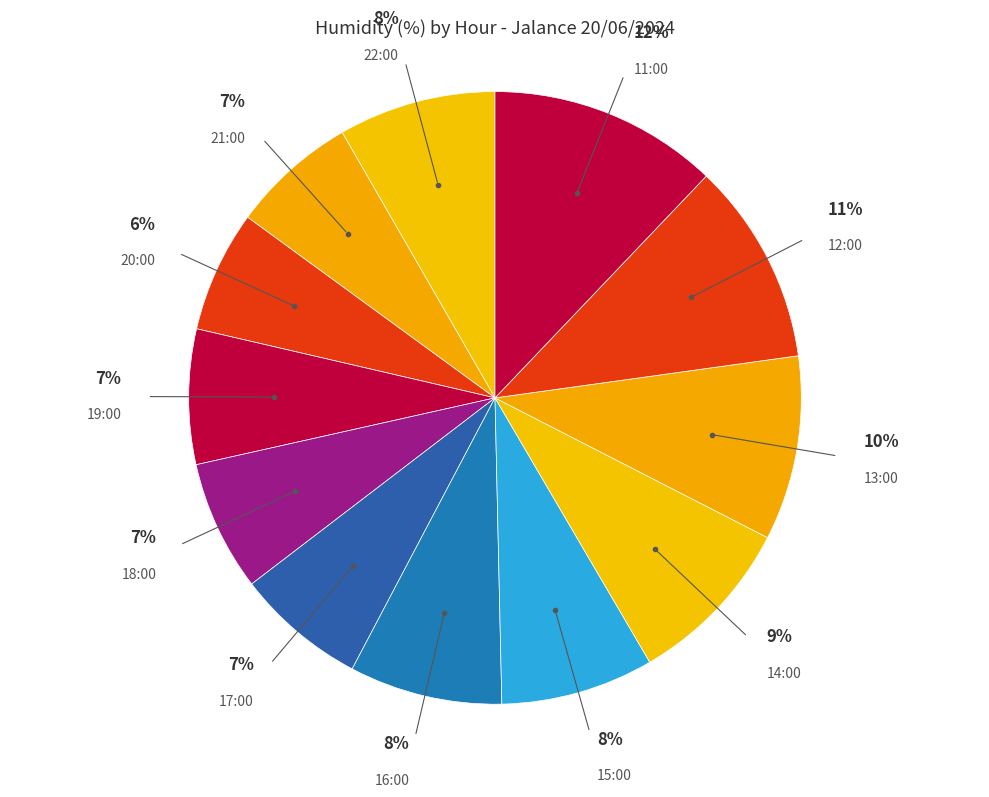

Rank the categories by value from lowest to highest.

20:00, 21:00, 18:00, 17:00, 19:00, 16:00, 15:00, 22:00, 14:00, 13:00, 12:00, 11:00